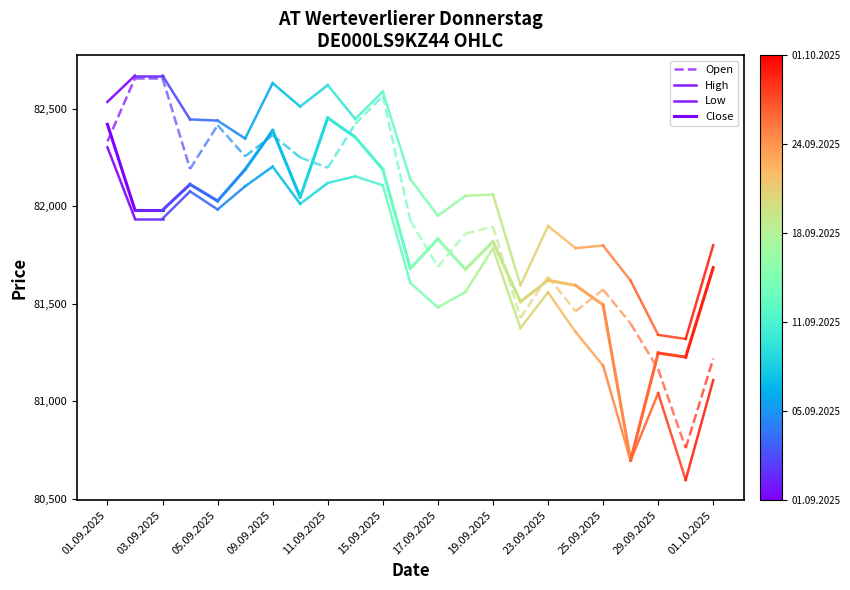

How many lines are shown in the chart?

4